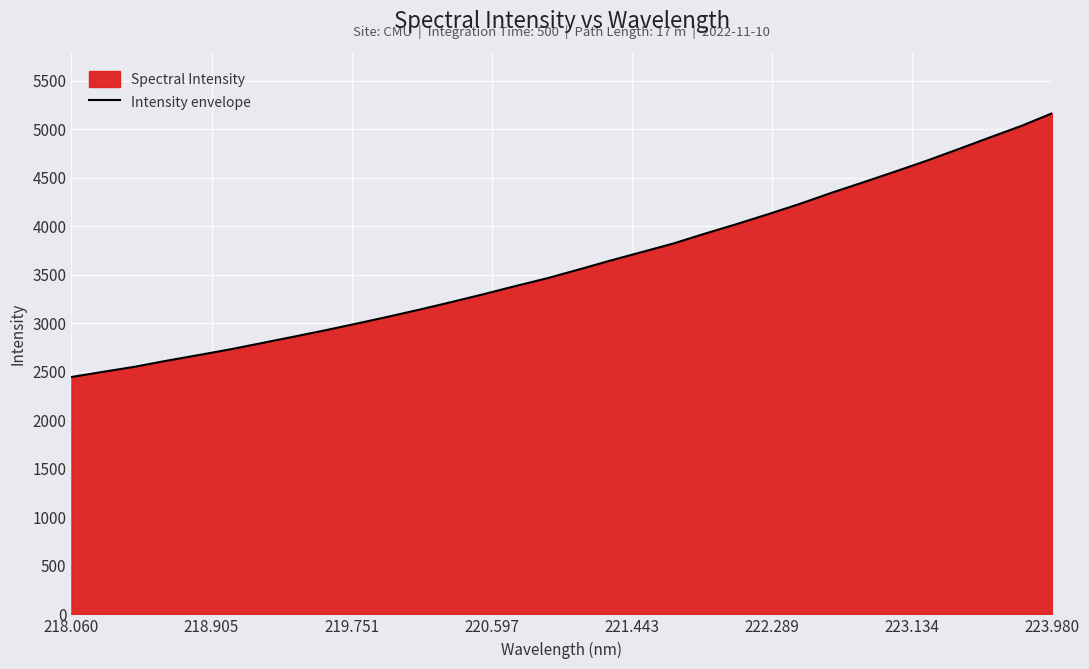

At which category does the chart reach its minimum across all series?

218.060